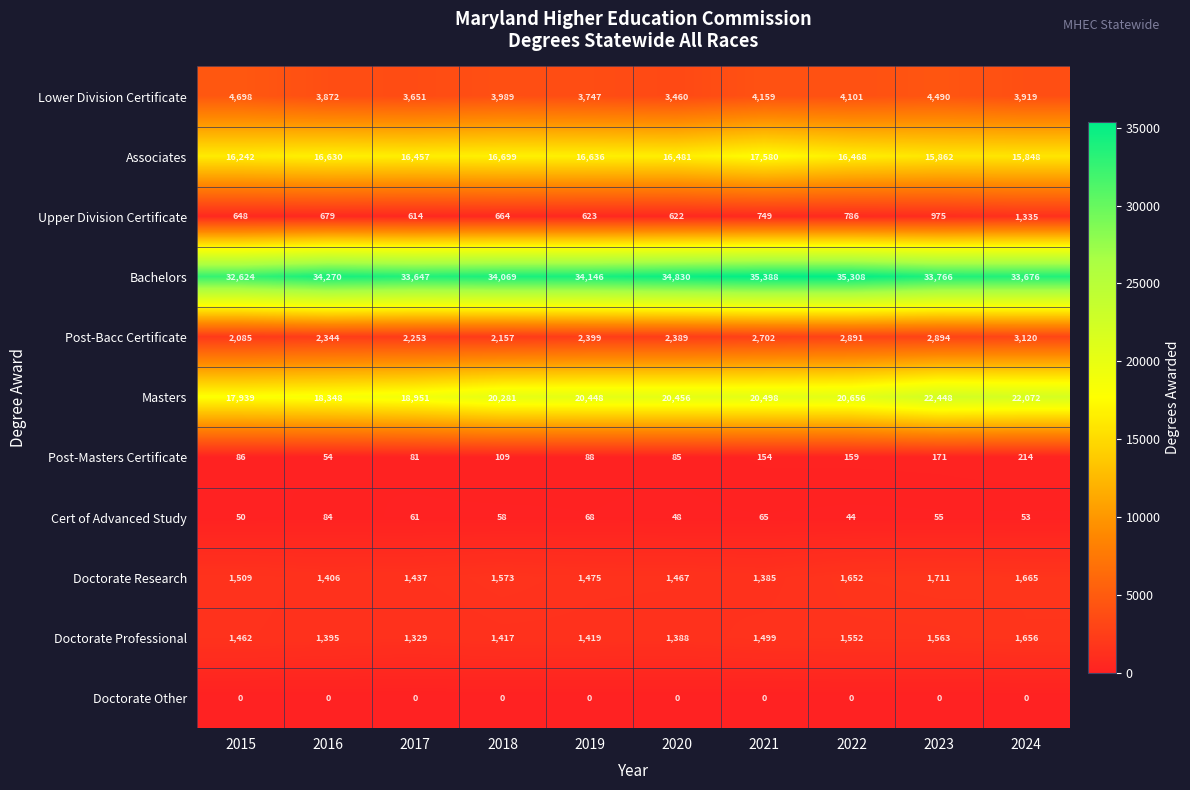

Rank the series by their maximum value, from highest to lowest.

Bachelors, Masters, Associates, Lower Division Certificate, Post-Bacc Certificate, Doctorate Research, Doctorate Professional, Upper Division Certificate, Post-Masters Certificate, Cert of Advanced Study, Doctorate Other